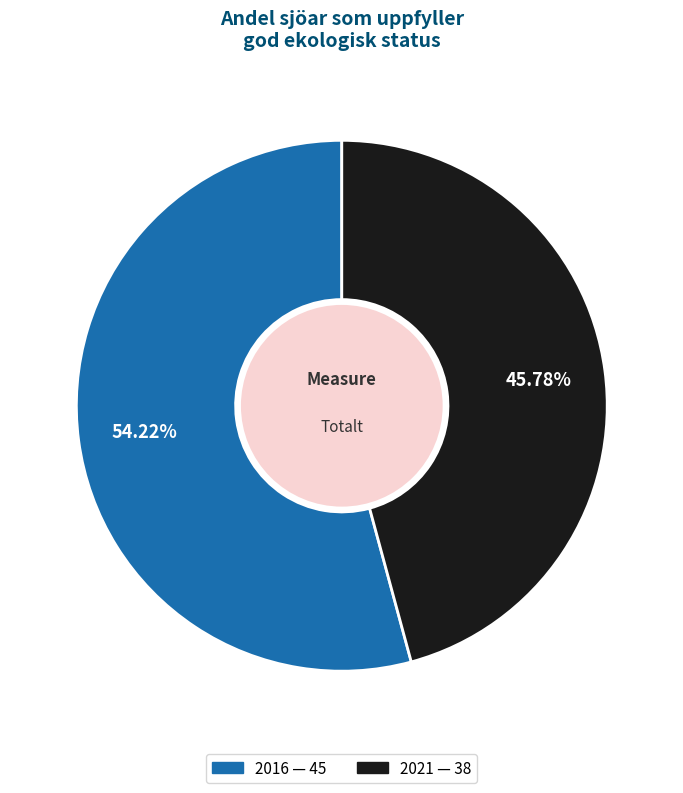

Rank the categories by value from highest to lowest.

2016, 2021